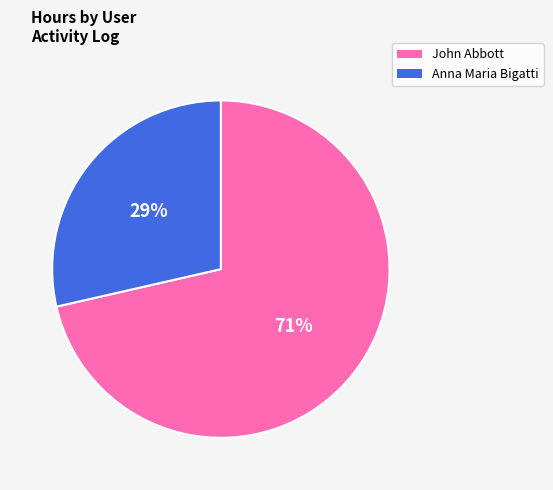

Is there any slice that represents more than half of the pie?

Yes